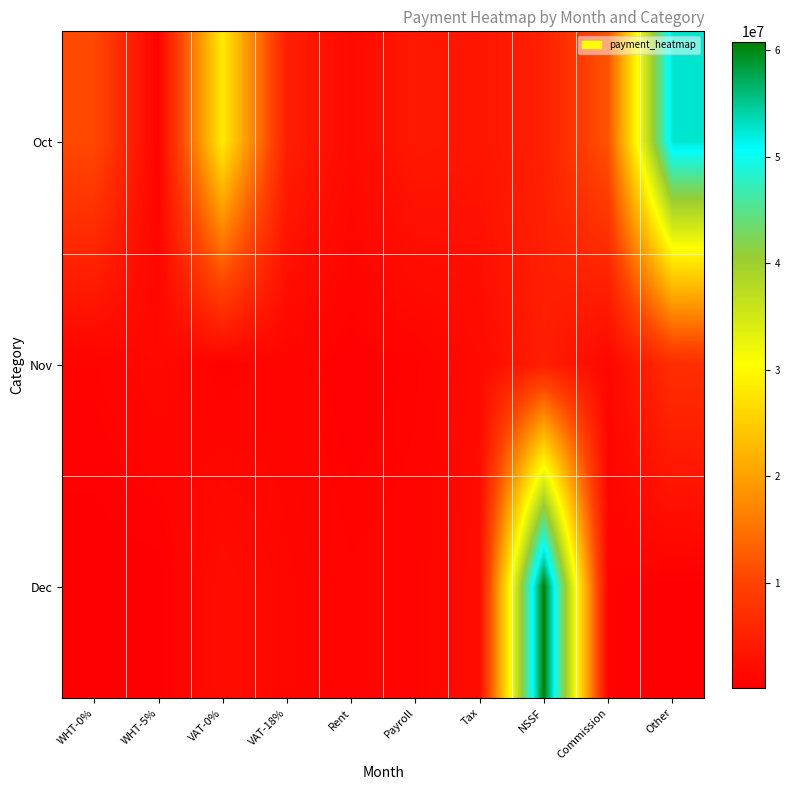

Which category has the lowest value across all series?

Other